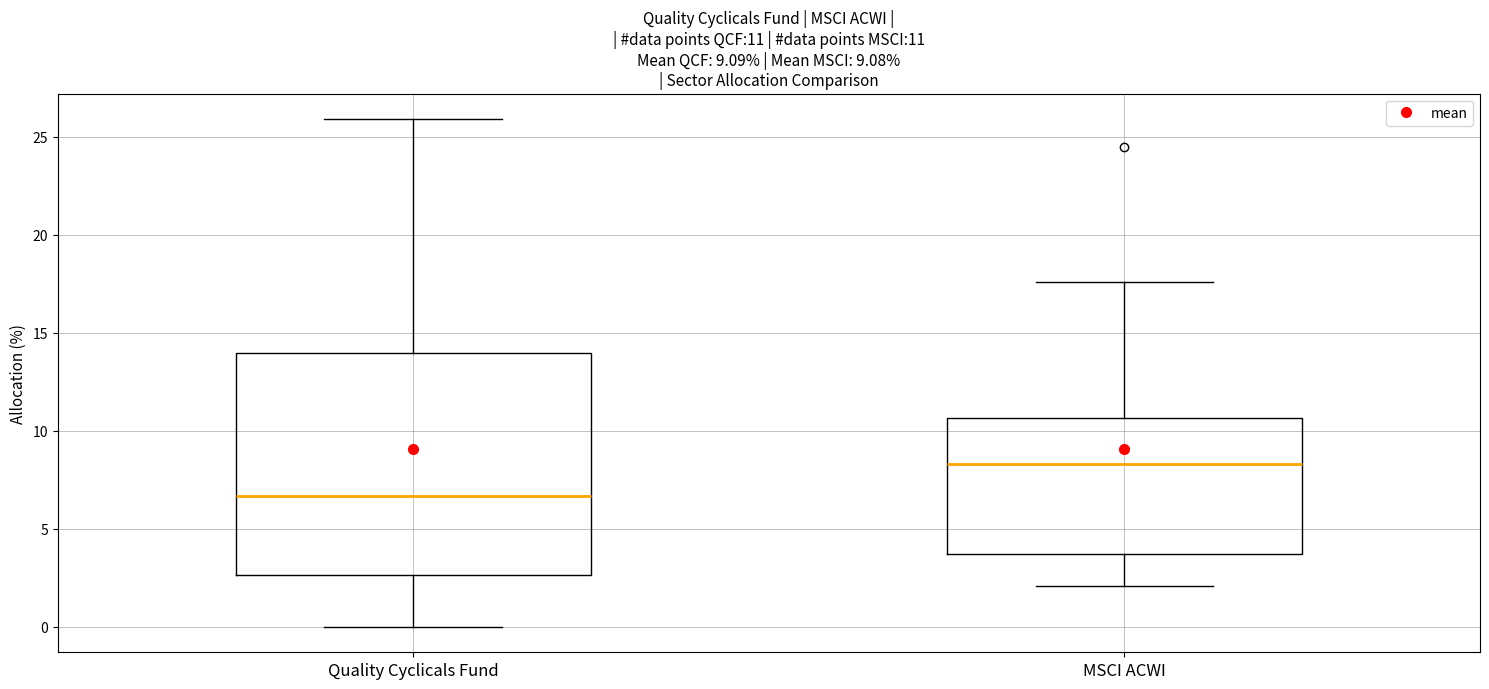

Which box has the lowest median line?

Quality Cyclicals Fund